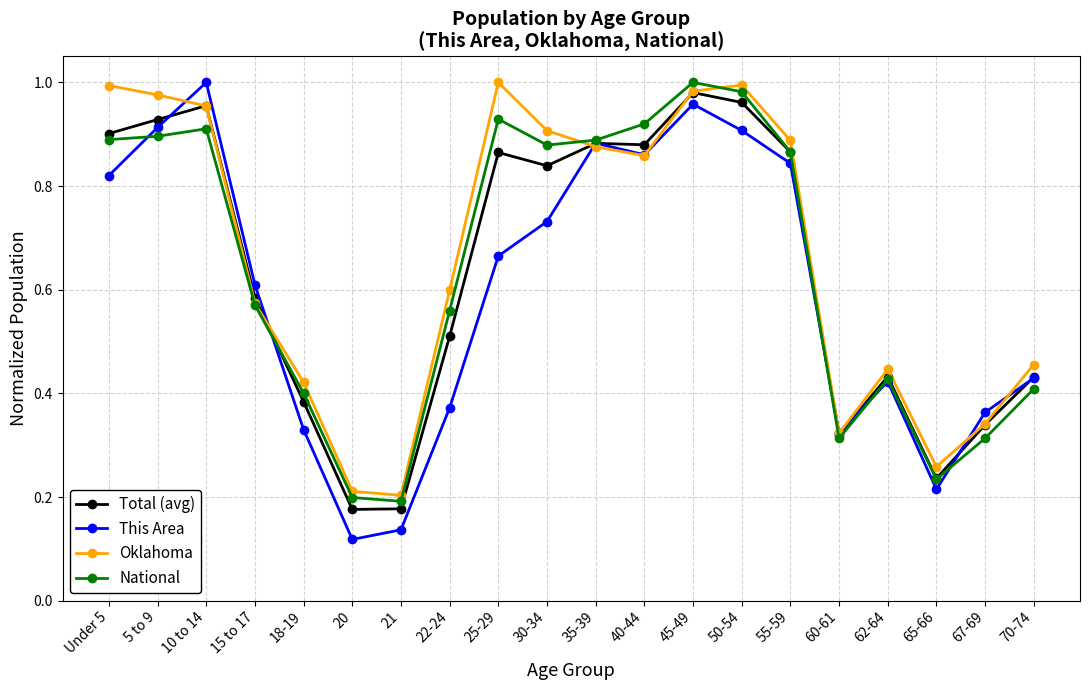

Which series ends up on top after the final intersection of Oklahoma and National?

Oklahoma